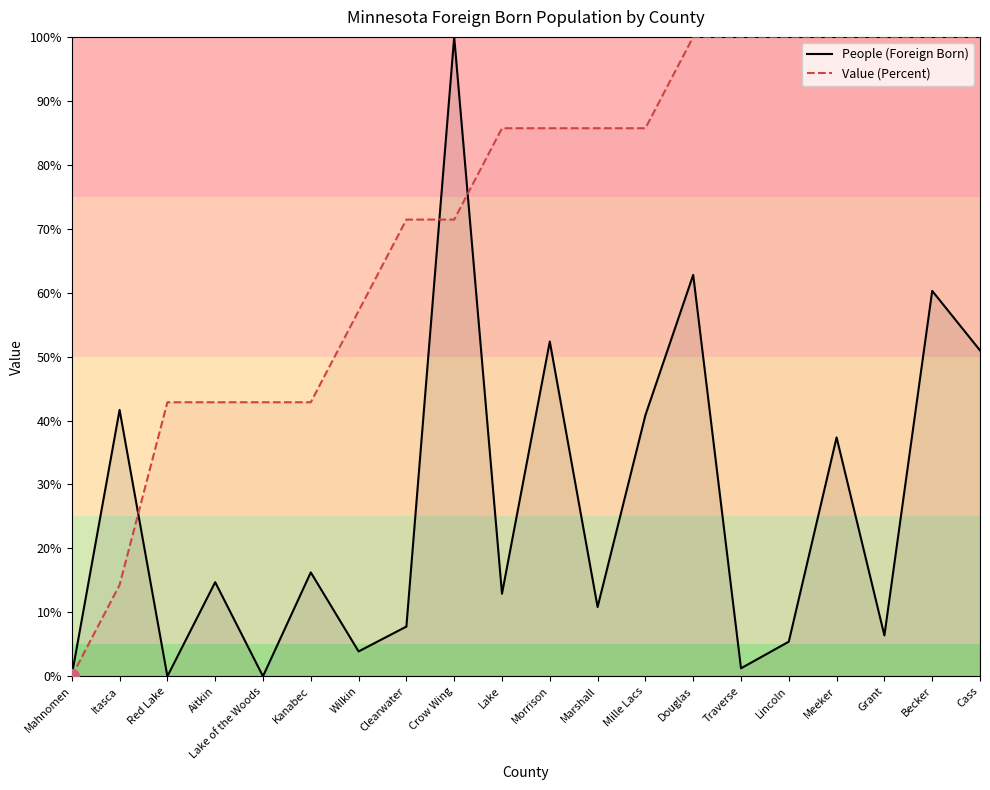

What is the average value of the Value (Percent) series?

71.4